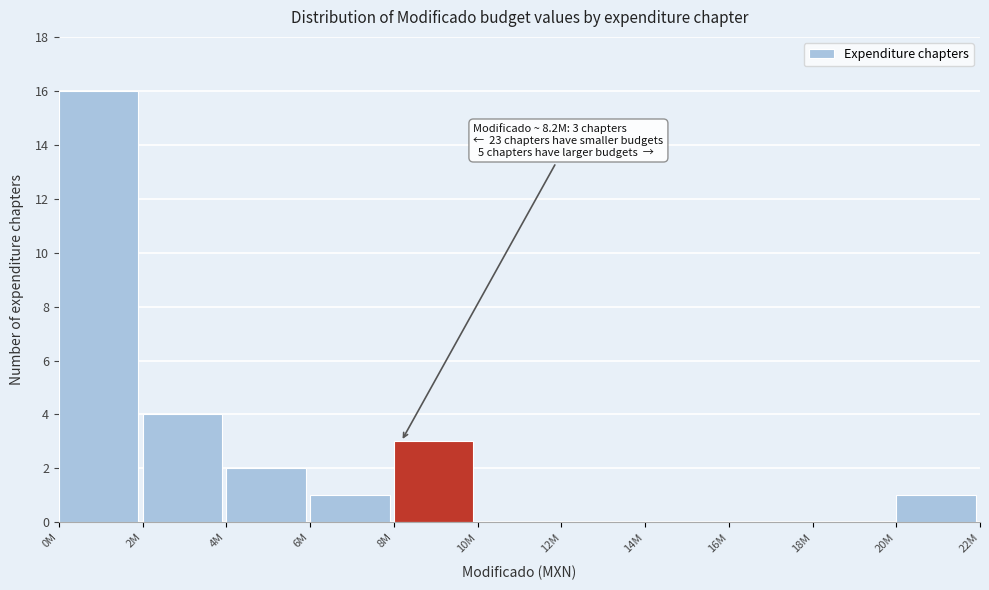

Reading left to right, what are all the values shown in this chart?

0M=16	2M=4	4M=2	6M=1	8M=3	10M=0	12M=0	14M=0	16M=0	18M=0	20M=1